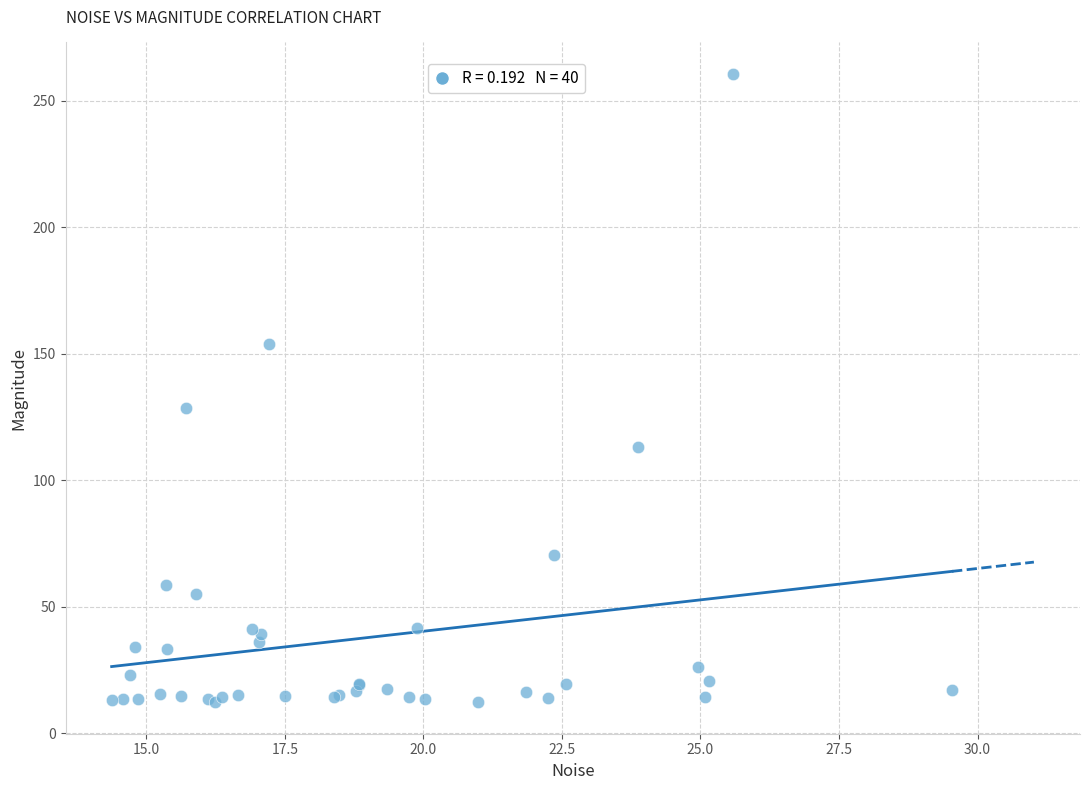

What Y value in the scatter plot is closest to 136?

128.4